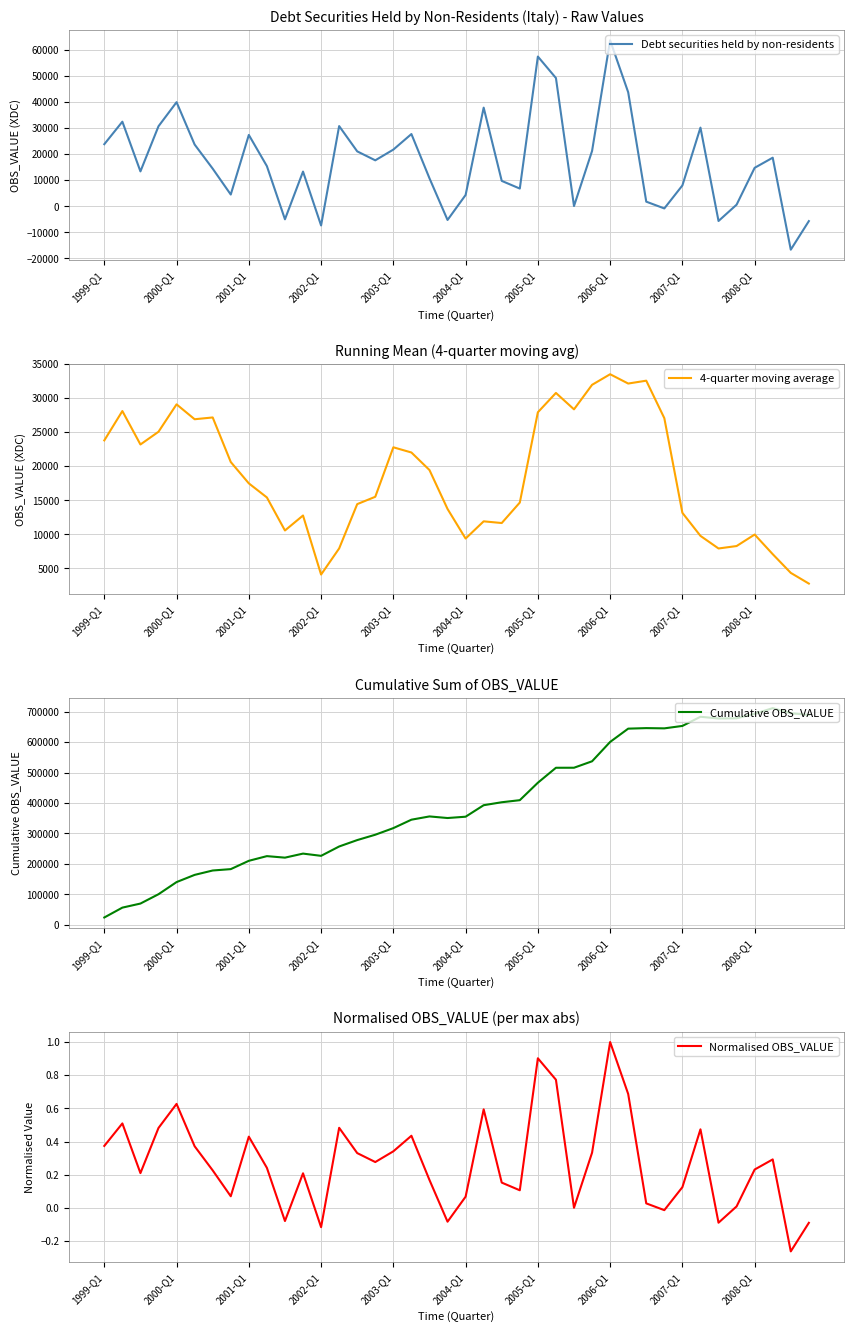

Which series has the largest total across all categories?

Cumulative OBS_VALUE